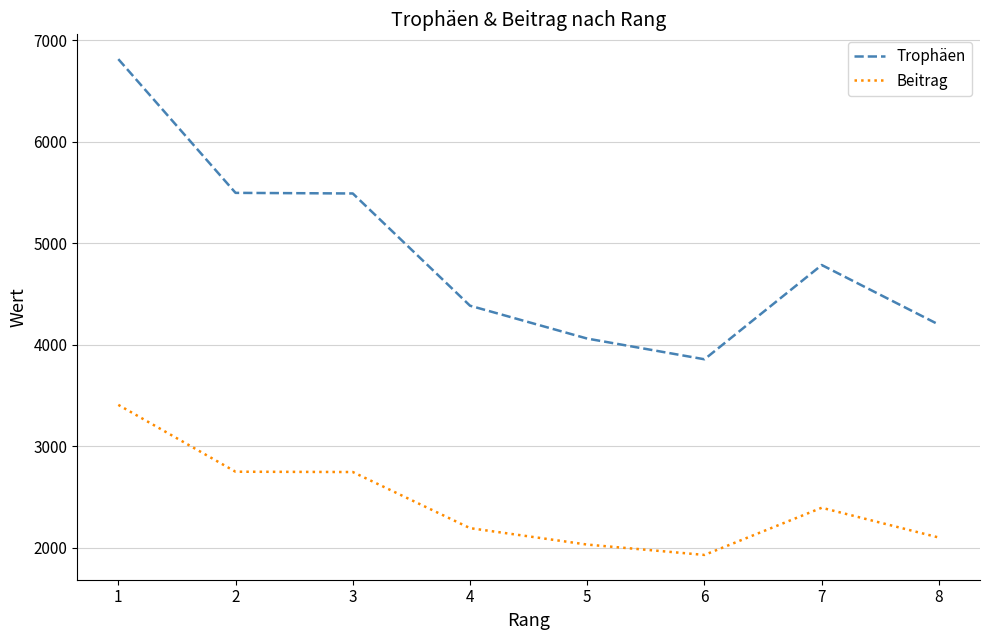

True or false: Trophäen and Beitrag intersect in this chart.

False